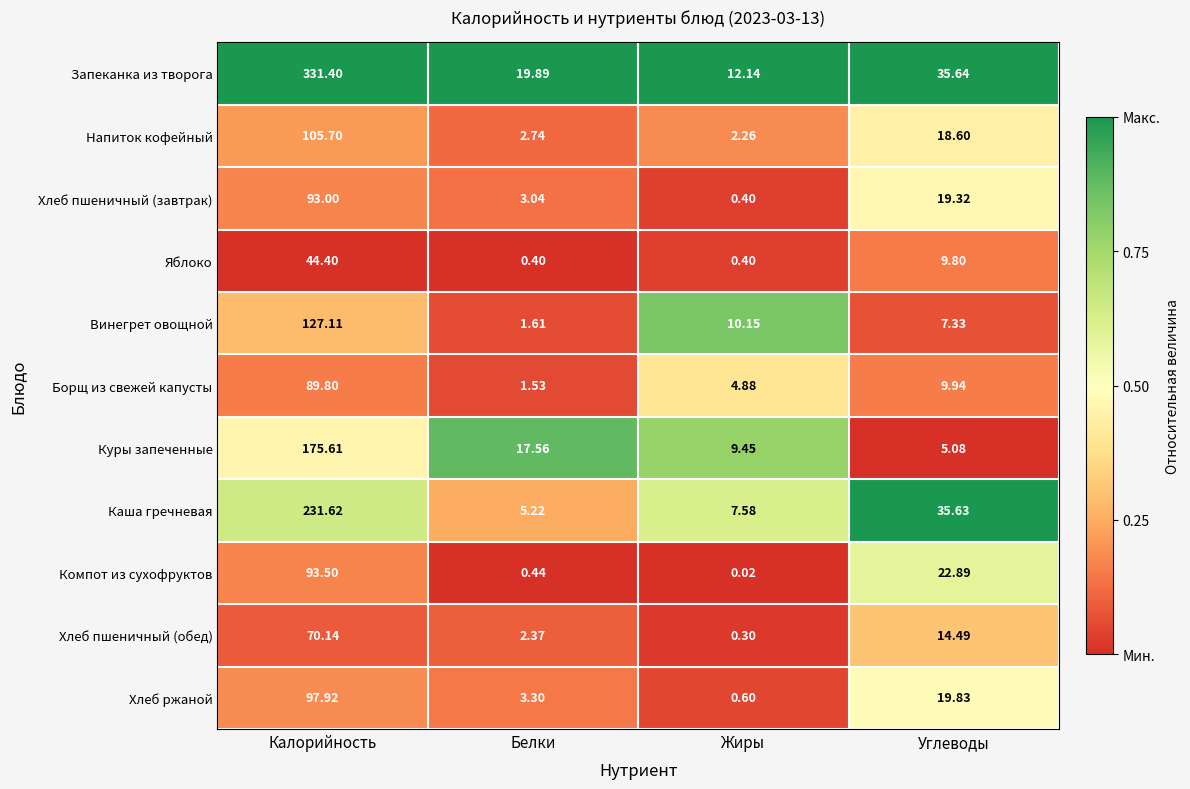

At how many categories does at least one series exceed 0?

4